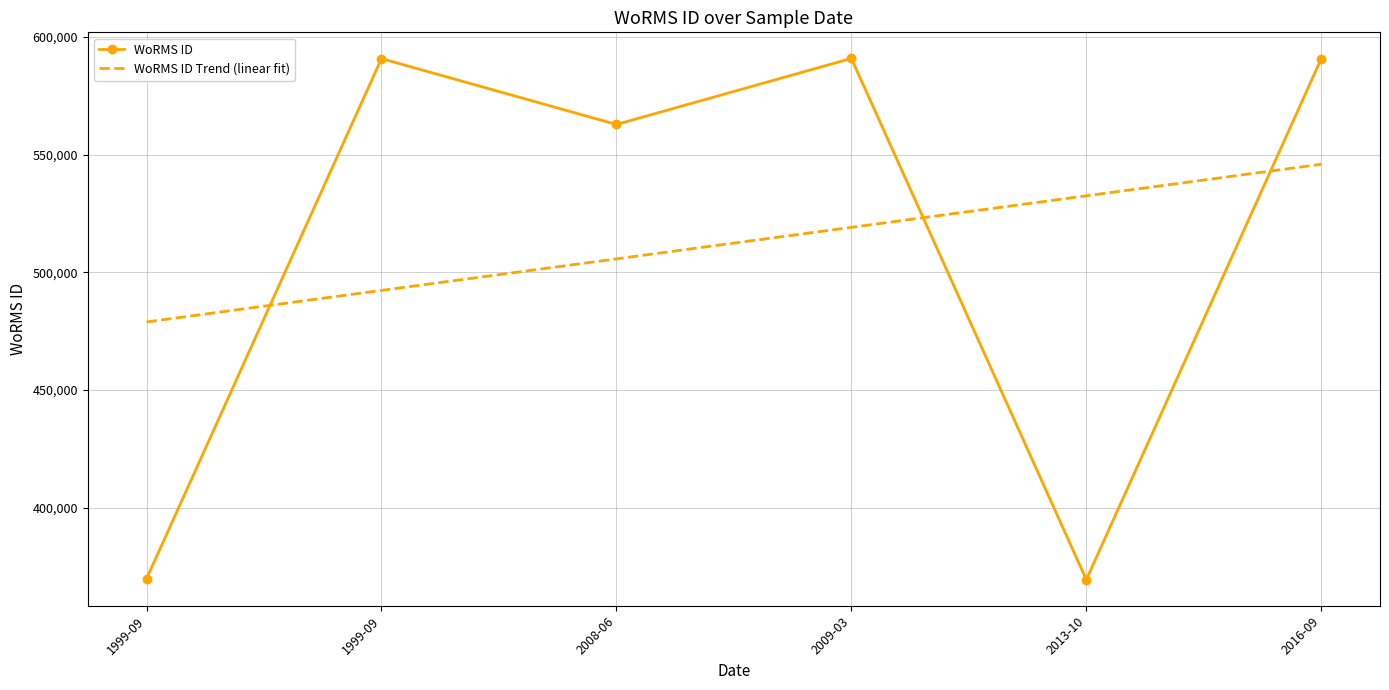

Which series has the largest total across all categories?

WoRMS ID